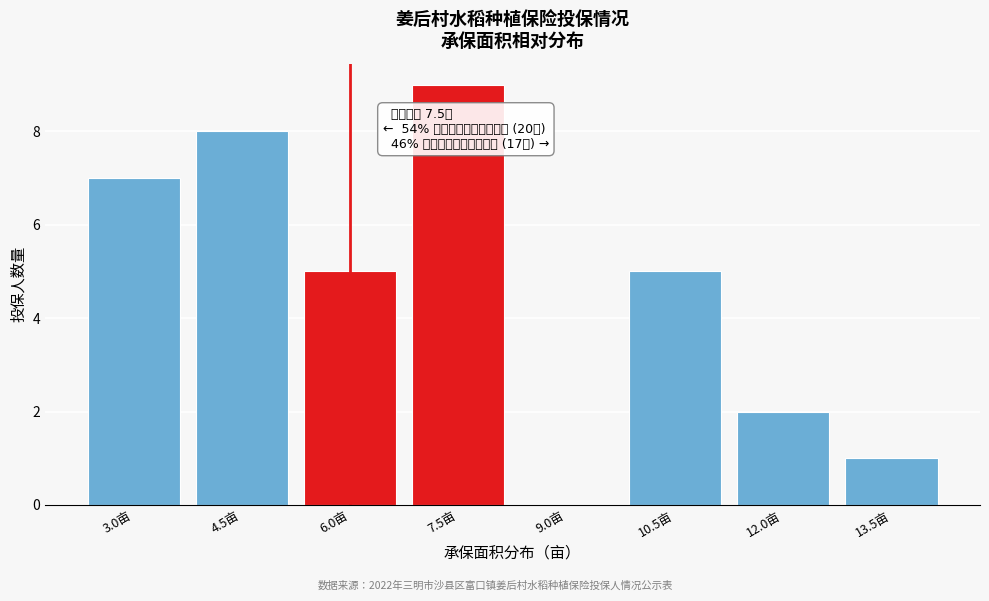

Reading right to left, extract all data points from this chart.

13.5亩=1	12.0亩=2	10.5亩=5	9.0亩=0	7.5亩=9	6.0亩=5	4.5亩=8	3.0亩=7